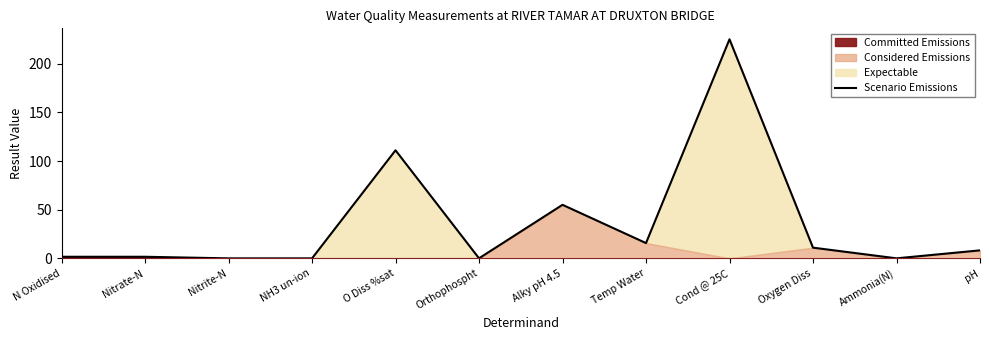

How many values are below 8?

6